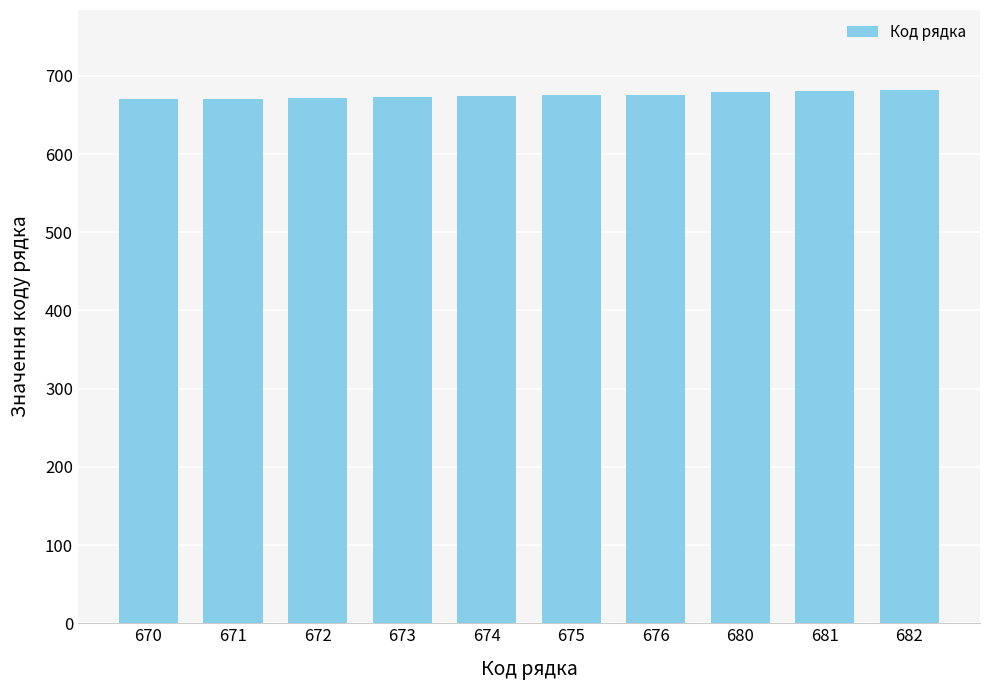

The chart shows a value of 673 at 673. True or false?

True